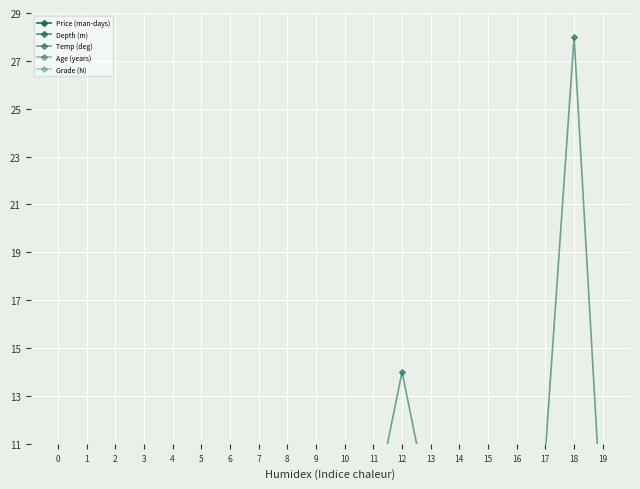

How many lines are shown in the chart?

5